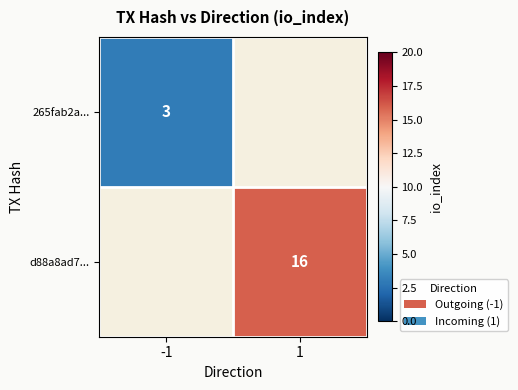

True or false: d88a8ad7... has a value of 16 at 1.

True